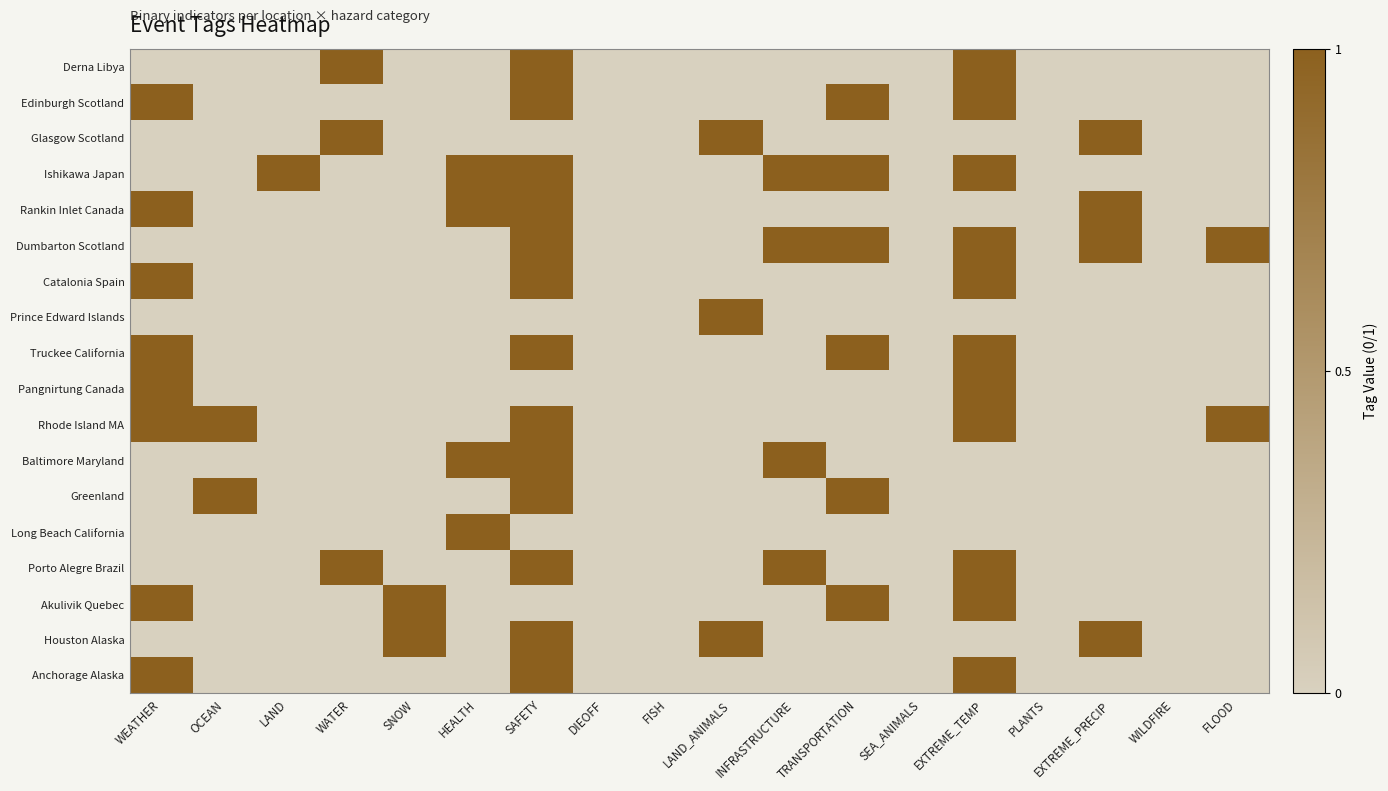

Reading left to right, extract all data points from this chart.

Derna Libya: WEATHER=0	OCEAN=0	LAND=0	WATER=1	SNOW=0	HEALTH=0	SAFETY=1	DIEOFF=0	FISH=0	LAND_ANIMALS=0	INFRASTRUCTURE=0	TRANSPORTATION=0	SEA_ANIMALS=0	EXTREME_TEMP=1	PLANTS=0	EXTREME_PRECIP=0	WILDFIRE=0	FLOOD=0
Edinburgh Scotland: WEATHER=1	OCEAN=0	LAND=0	WATER=0	SNOW=0	HEALTH=0	SAFETY=1	DIEOFF=0	FISH=0	LAND_ANIMALS=0	INFRASTRUCTURE=0	TRANSPORTATION=1	SEA_ANIMALS=0	EXTREME_TEMP=1	PLANTS=0	EXTREME_PRECIP=0	WILDFIRE=0	FLOOD=0
Glasgow Scotland: WEATHER=0	OCEAN=0	LAND=0	WATER=1	SNOW=0	HEALTH=0	SAFETY=0	DIEOFF=0	FISH=0	LAND_ANIMALS=1	INFRASTRUCTURE=0	TRANSPORTATION=0	SEA_ANIMALS=0	EXTREME_TEMP=0	PLANTS=0	EXTREME_PRECIP=1	WILDFIRE=0	FLOOD=0
Ishikawa Japan: WEATHER=0	OCEAN=0	LAND=1	WATER=0	SNOW=0	HEALTH=1	SAFETY=1	DIEOFF=0	FISH=0	LAND_ANIMALS=0	INFRASTRUCTURE=1	TRANSPORTATION=1	SEA_ANIMALS=0	EXTREME_TEMP=1	PLANTS=0	EXTREME_PRECIP=0	WILDFIRE=0	FLOOD=0
Rankin Inlet Canada: WEATHER=1	OCEAN=0	LAND=0	WATER=0	SNOW=0	HEALTH=1	SAFETY=1	DIEOFF=0	FISH=0	LAND_ANIMALS=0	INFRASTRUCTURE=0	TRANSPORTATION=0	SEA_ANIMALS=0	EXTREME_TEMP=0	PLANTS=0	EXTREME_PRECIP=1	WILDFIRE=0	FLOOD=0
Dumbarton Scotland: WEATHER=0	OCEAN=0	LAND=0	WATER=0	SNOW=0	HEALTH=0	SAFETY=1	DIEOFF=0	FISH=0	LAND_ANIMALS=0	INFRASTRUCTURE=1	TRANSPORTATION=1	SEA_ANIMALS=0	EXTREME_TEMP=1	PLANTS=0	EXTREME_PRECIP=1	WILDFIRE=0	FLOOD=1
Catalonia Spain: WEATHER=1	OCEAN=0	LAND=0	WATER=0	SNOW=0	HEALTH=0	SAFETY=1	DIEOFF=0	FISH=0	LAND_ANIMALS=0	INFRASTRUCTURE=0	TRANSPORTATION=0	SEA_ANIMALS=0	EXTREME_TEMP=1	PLANTS=0	EXTREME_PRECIP=0	WILDFIRE=0	FLOOD=0
Prince Edward Islands: WEATHER=0	OCEAN=0	LAND=0	WATER=0	SNOW=0	HEALTH=0	SAFETY=0	DIEOFF=0	FISH=0	LAND_ANIMALS=1	INFRASTRUCTURE=0	TRANSPORTATION=0	SEA_ANIMALS=0	EXTREME_TEMP=0	PLANTS=0	EXTREME_PRECIP=0	WILDFIRE=0	FLOOD=0
Truckee California: WEATHER=1	OCEAN=0	LAND=0	WATER=0	SNOW=0	HEALTH=0	SAFETY=1	DIEOFF=0	FISH=0	LAND_ANIMALS=0	INFRASTRUCTURE=0	TRANSPORTATION=1	SEA_ANIMALS=0	EXTREME_TEMP=1	PLANTS=0	EXTREME_PRECIP=0	WILDFIRE=0	FLOOD=0
Pangnirtung Canada: WEATHER=1	OCEAN=0	LAND=0	WATER=0	SNOW=0	HEALTH=0	SAFETY=0	DIEOFF=0	FISH=0	LAND_ANIMALS=0	INFRASTRUCTURE=0	TRANSPORTATION=0	SEA_ANIMALS=0	EXTREME_TEMP=1	PLANTS=0	EXTREME_PRECIP=0	WILDFIRE=0	FLOOD=0
Rhode Island MA: WEATHER=1	OCEAN=1	LAND=0	WATER=0	SNOW=0	HEALTH=0	SAFETY=1	DIEOFF=0	FISH=0	LAND_ANIMALS=0	INFRASTRUCTURE=0	TRANSPORTATION=0	SEA_ANIMALS=0	EXTREME_TEMP=1	PLANTS=0	EXTREME_PRECIP=0	WILDFIRE=0	FLOOD=1
Baltimore Maryland: WEATHER=0	OCEAN=0	LAND=0	WATER=0	SNOW=0	HEALTH=1	SAFETY=1	DIEOFF=0	FISH=0	LAND_ANIMALS=0	INFRASTRUCTURE=1	TRANSPORTATION=0	SEA_ANIMALS=0	EXTREME_TEMP=0	PLANTS=0	EXTREME_PRECIP=0	WILDFIRE=0	FLOOD=0
Greenland: WEATHER=0	OCEAN=1	LAND=0	WATER=0	SNOW=0	HEALTH=0	SAFETY=1	DIEOFF=0	FISH=0	LAND_ANIMALS=0	INFRASTRUCTURE=0	TRANSPORTATION=1	SEA_ANIMALS=0	EXTREME_TEMP=0	PLANTS=0	EXTREME_PRECIP=0	WILDFIRE=0	FLOOD=0
Long Beach California: WEATHER=0	OCEAN=0	LAND=0	WATER=0	SNOW=0	HEALTH=1	SAFETY=0	DIEOFF=0	FISH=0	LAND_ANIMALS=0	INFRASTRUCTURE=0	TRANSPORTATION=0	SEA_ANIMALS=0	EXTREME_TEMP=0	PLANTS=0	EXTREME_PRECIP=0	WILDFIRE=0	FLOOD=0
Porto Alegre Brazil: WEATHER=0	OCEAN=0	LAND=0	WATER=1	SNOW=0	HEALTH=0	SAFETY=1	DIEOFF=0	FISH=0	LAND_ANIMALS=0	INFRASTRUCTURE=1	TRANSPORTATION=0	SEA_ANIMALS=0	EXTREME_TEMP=1	PLANTS=0	EXTREME_PRECIP=0	WILDFIRE=0	FLOOD=0
Akulivik Quebec: WEATHER=1	OCEAN=0	LAND=0	WATER=0	SNOW=1	HEALTH=0	SAFETY=0	DIEOFF=0	FISH=0	LAND_ANIMALS=0	INFRASTRUCTURE=0	TRANSPORTATION=1	SEA_ANIMALS=0	EXTREME_TEMP=1	PLANTS=0	EXTREME_PRECIP=0	WILDFIRE=0	FLOOD=0
Houston Alaska: WEATHER=0	OCEAN=0	LAND=0	WATER=0	SNOW=1	HEALTH=0	SAFETY=1	DIEOFF=0	FISH=0	LAND_ANIMALS=1	INFRASTRUCTURE=0	TRANSPORTATION=0	SEA_ANIMALS=0	EXTREME_TEMP=0	PLANTS=0	EXTREME_PRECIP=1	WILDFIRE=0	FLOOD=0
Anchorage Alaska: WEATHER=1	OCEAN=0	LAND=0	WATER=0	SNOW=0	HEALTH=0	SAFETY=1	DIEOFF=0	FISH=0	LAND_ANIMALS=0	INFRASTRUCTURE=0	TRANSPORTATION=0	SEA_ANIMALS=0	EXTREME_TEMP=1	PLANTS=0	EXTREME_PRECIP=0	WILDFIRE=0	FLOOD=0